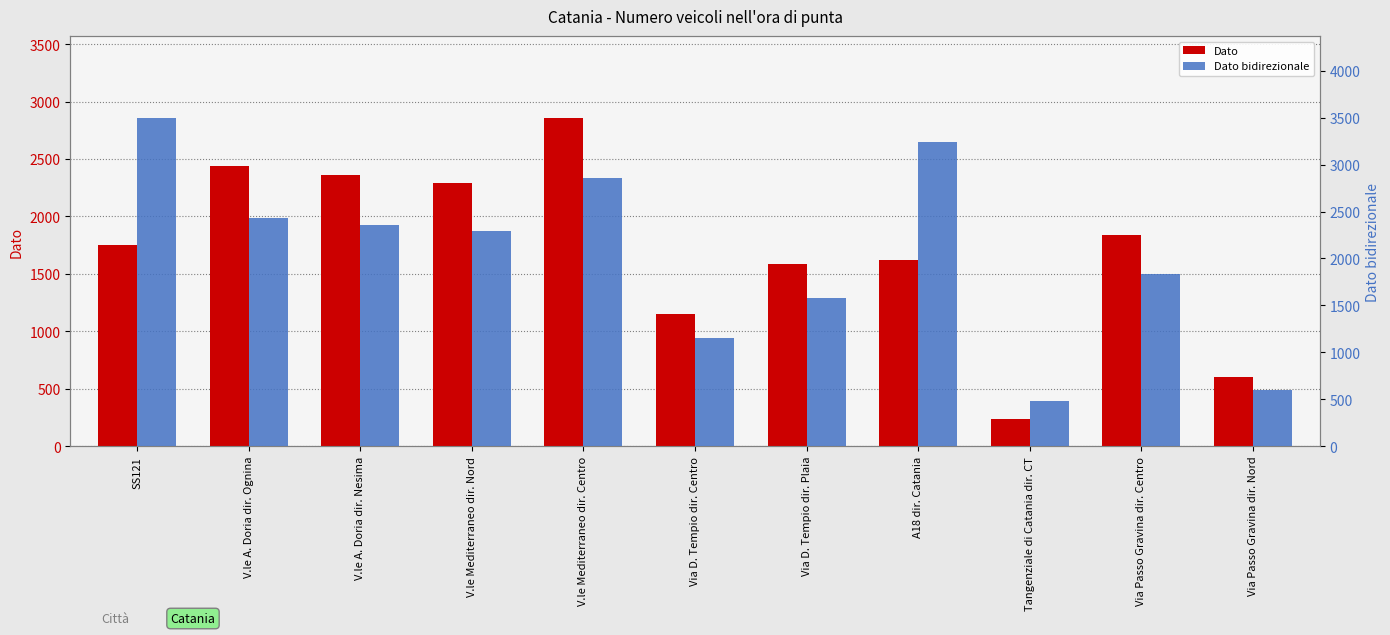

How many bars are there in total?

22